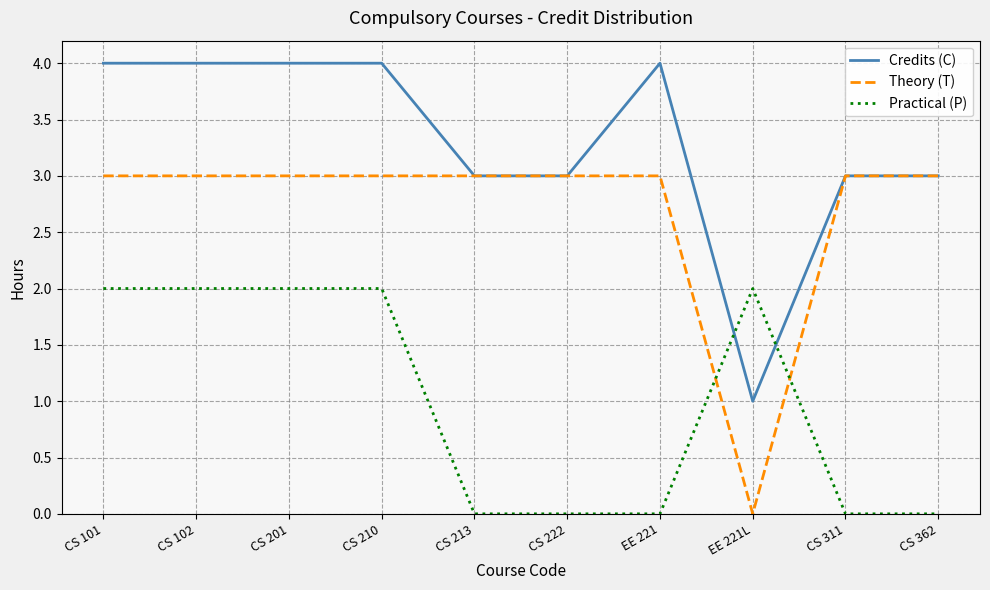

Is the value of Credits (C) at EE 221L greater than the value of Theory (T) at CS 362?

No